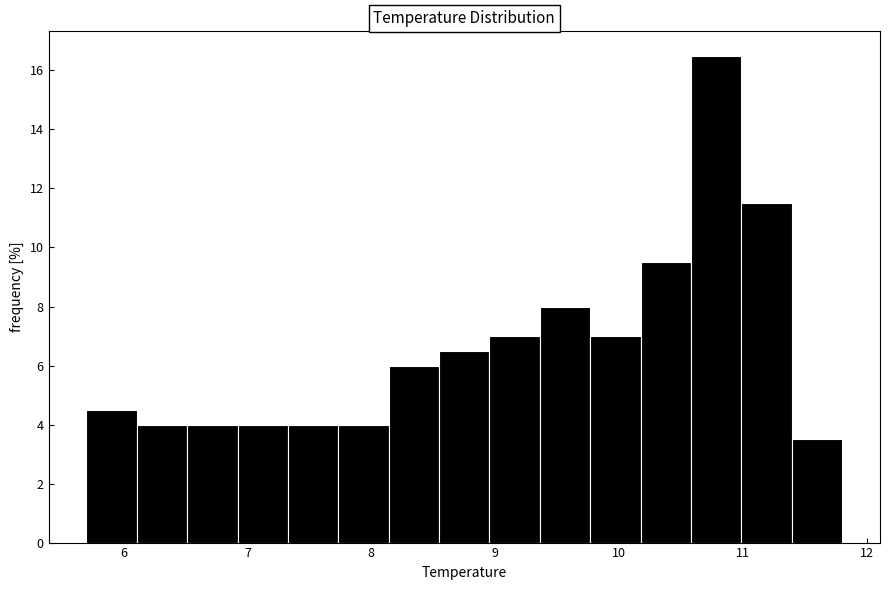

Which range on the x-axis has the tallest bar?

10.6 to 11.0